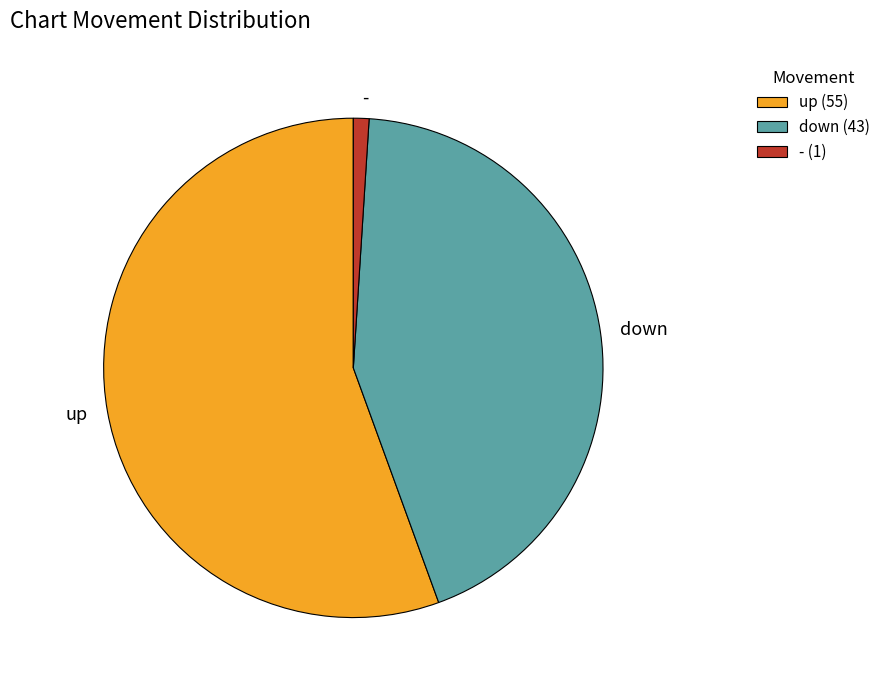

Do up and down together represent more than half of the pie?

Yes